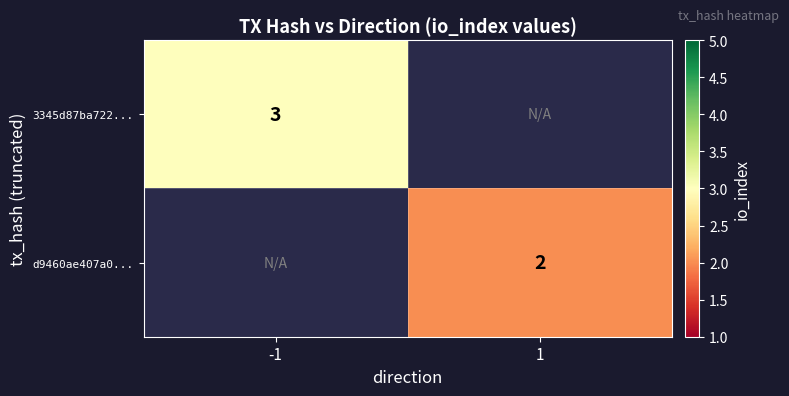

The value of d9460ae407a0... at 1 is 3. True or false?

False